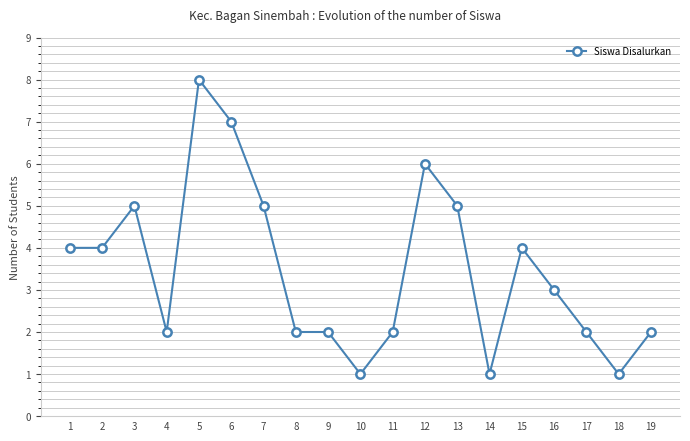

Is this an area chart (filled region under the line)?

No